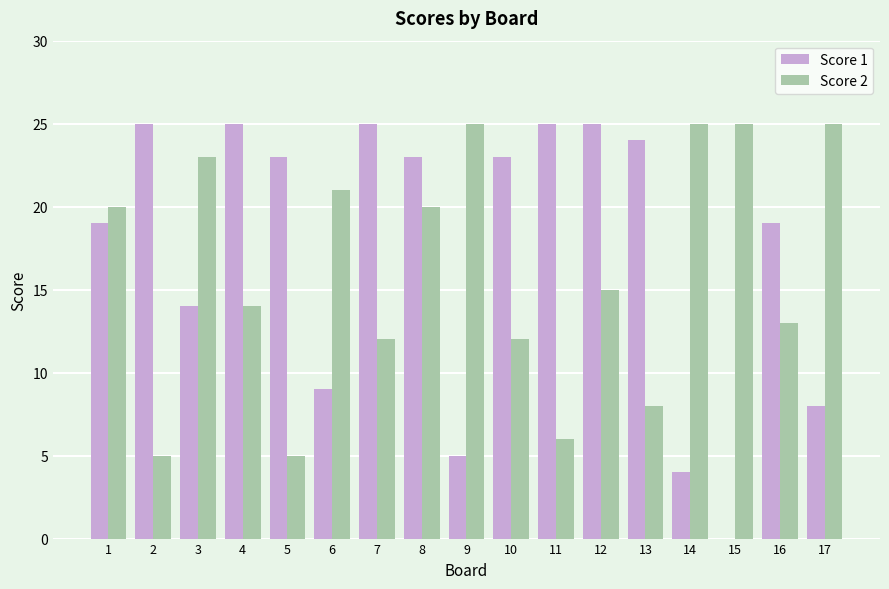

What is the spread (max minus min) of values at 5?

18